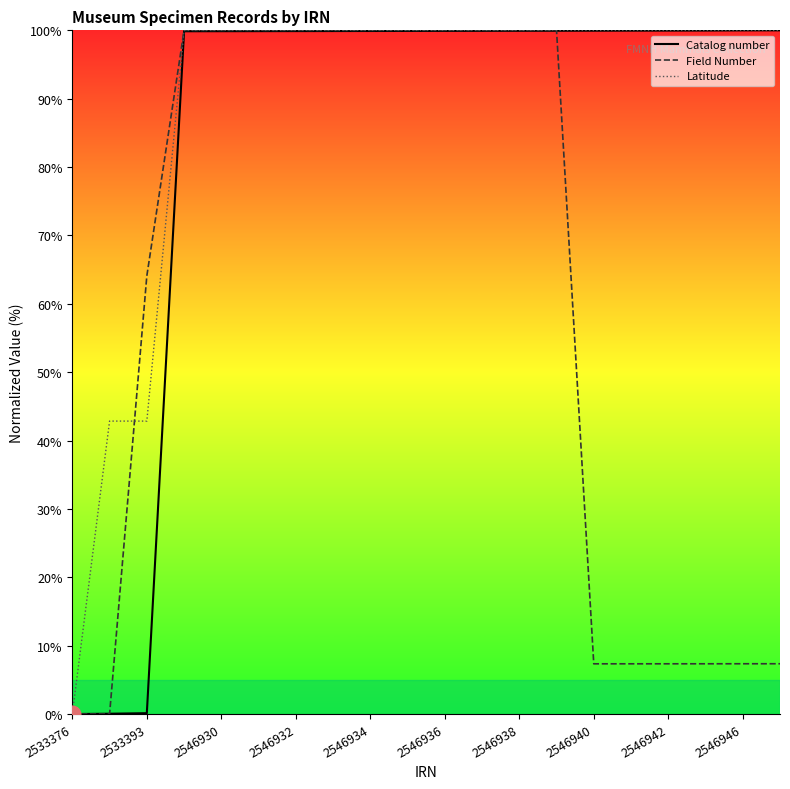

True or false: Field Number and Catalog number cross at least once.

True